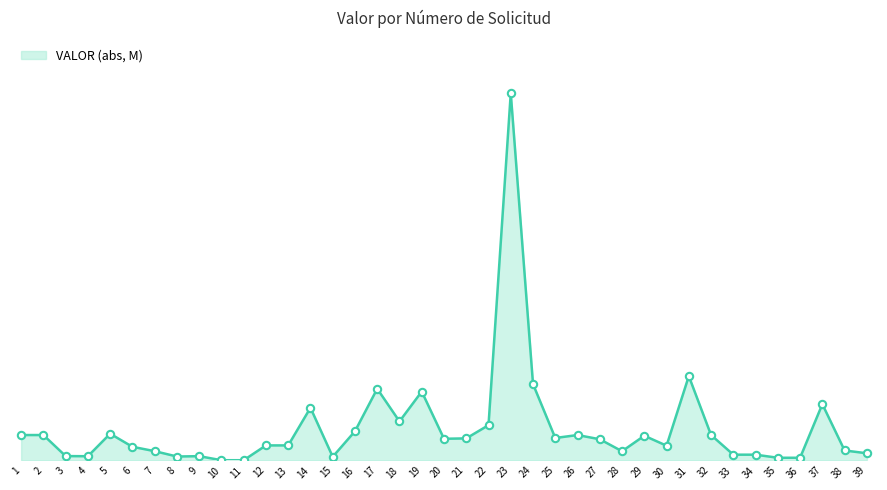

What is the change in value from 12 to 17?

+403889629